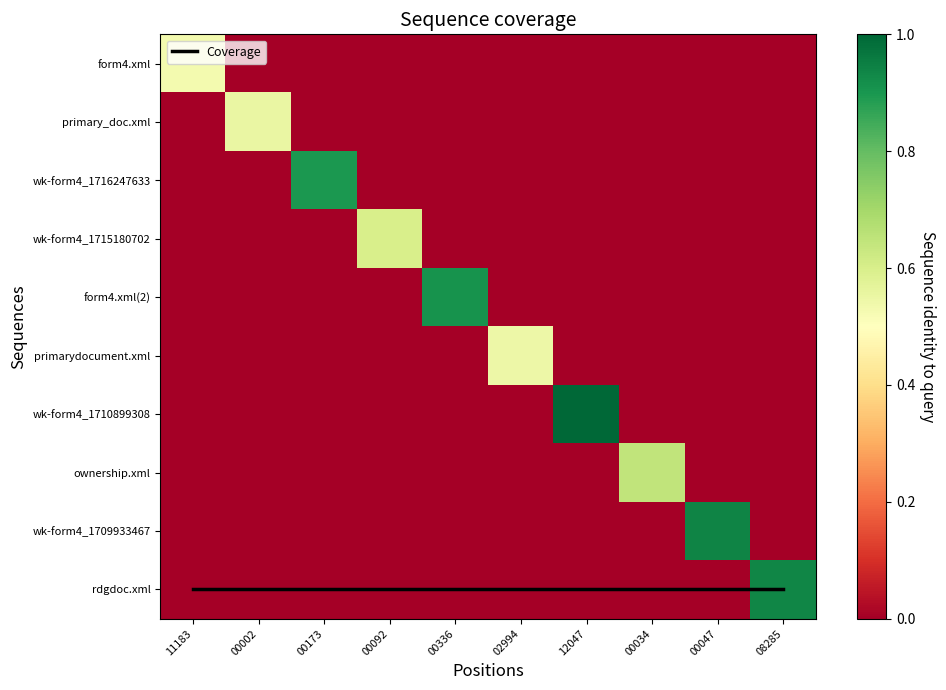

At which label is ownership.xml closest to 0?

11183